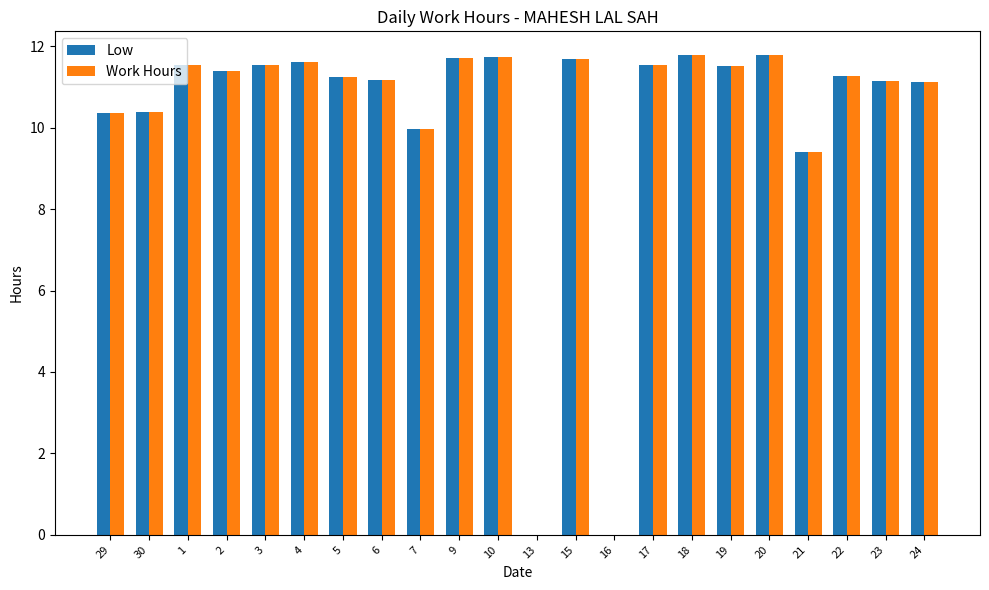

Is it true that Low equals 9.4 at 21?

True